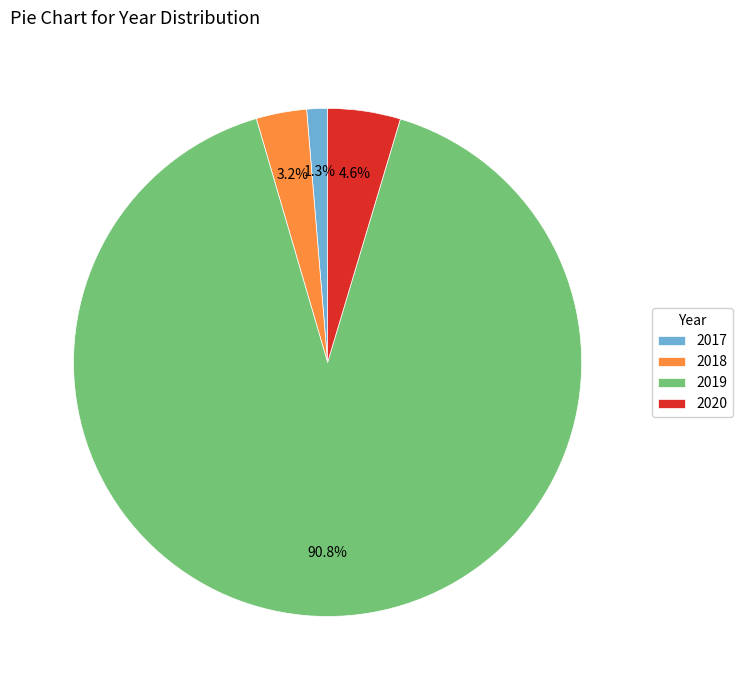

Which category has the biggest portion of the pie?

2019